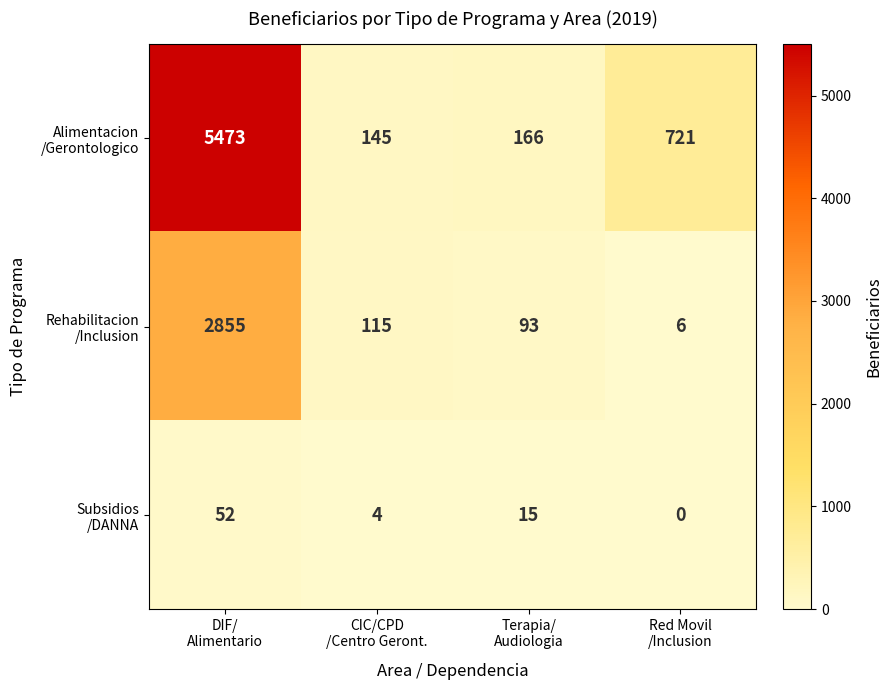

At which category is the sum across all series the highest?

DIF/
Alimentario